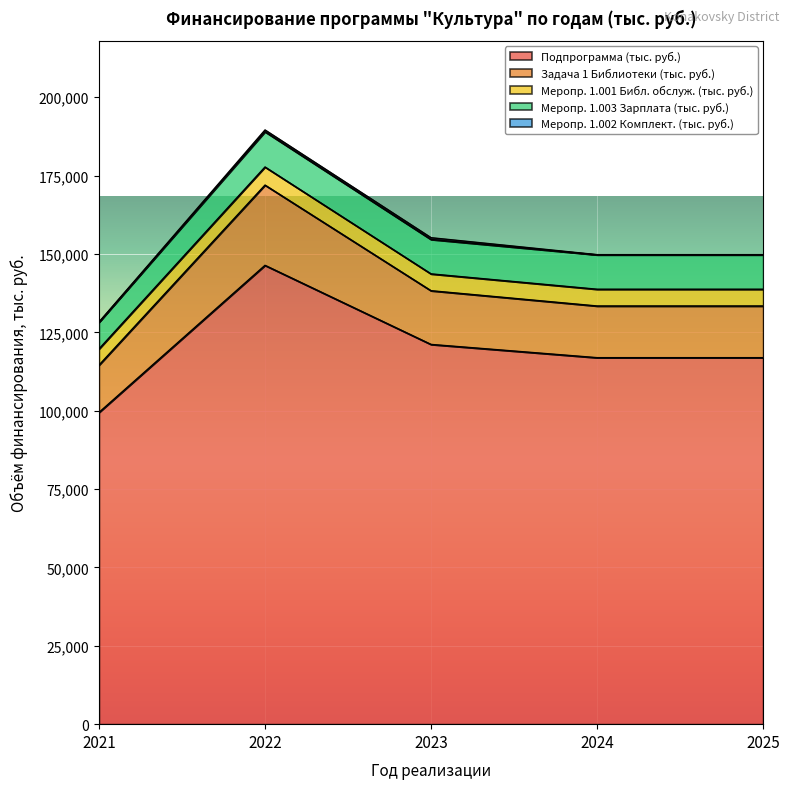

Which series has the largest total across all categories?

Подпрограмма (тыс. руб.)